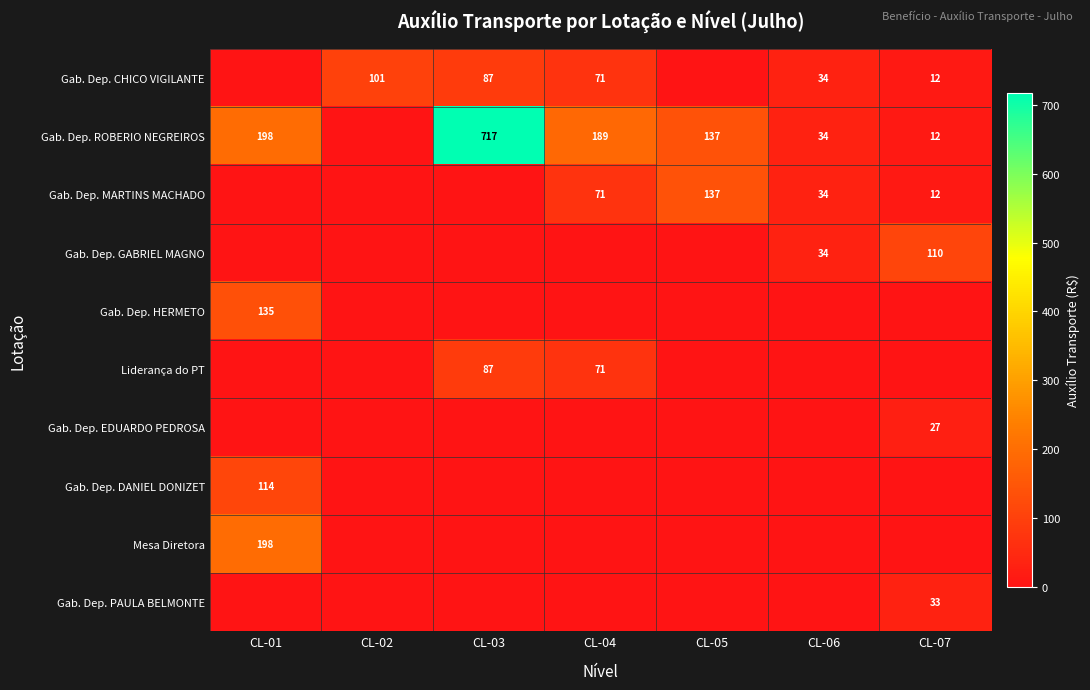

What is the difference between the highest and lowest values at CL-07?

110.3